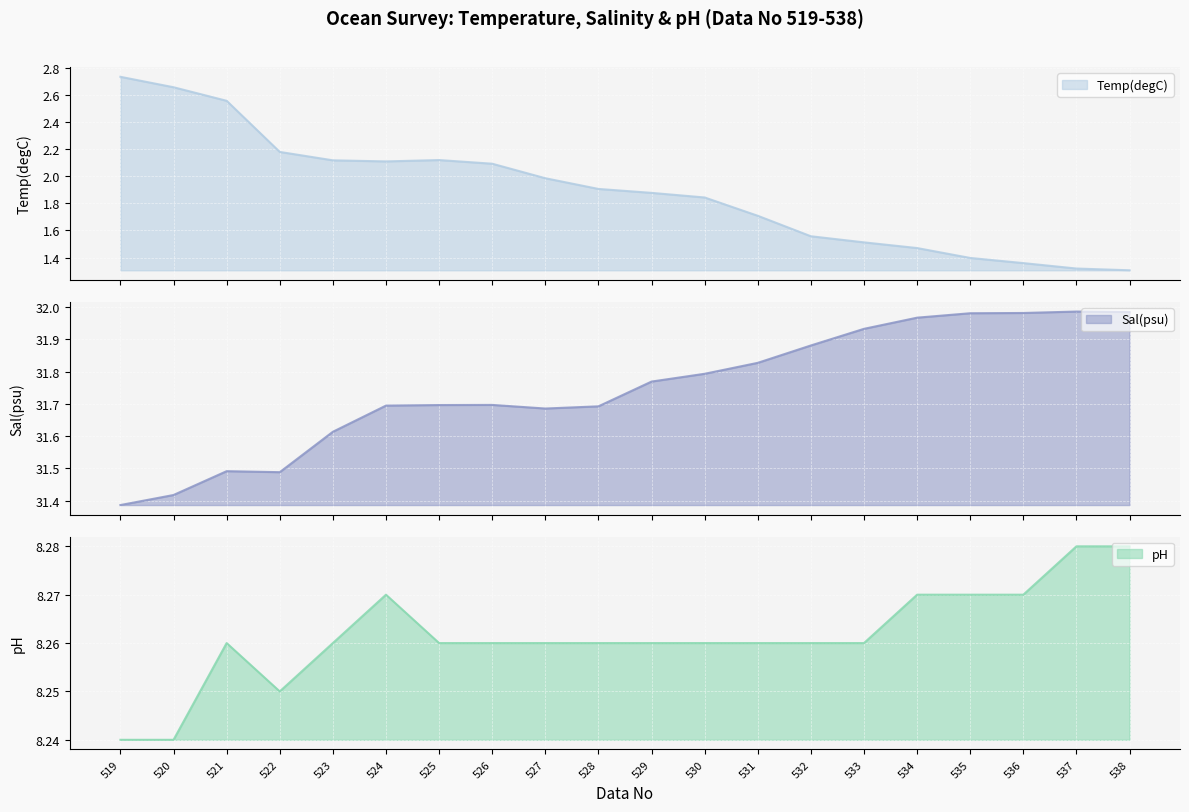

Reading right to left, what are all the values shown in this chart?

Temp(degC): 1.3	1.3	1.4	1.4	1.5	1.5	1.6	1.7	1.8	1.9	1.9	2.0	2.1	2.1	2.1	2.1	2.2	2.6	2.7	2.7
Sal(psu): 32.0	32.0	32.0	32.0	32.0	31.9	31.9	31.8	31.8	31.8	31.7	31.7	31.7	31.7	31.7	31.6	31.5	31.5	31.4	31.4
pH: 8.3	8.3	8.3	8.3	8.3	8.3	8.3	8.3	8.3	8.3	8.3	8.3	8.3	8.3	8.3	8.3	8.2	8.3	8.2	8.2